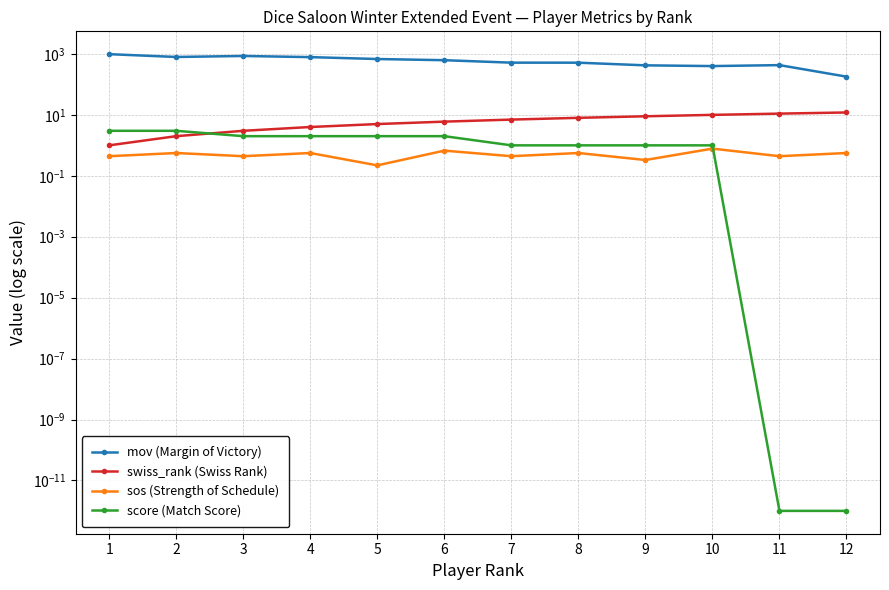

Is it true that sos (Strength of Schedule) equals 0.7 at 6?

True